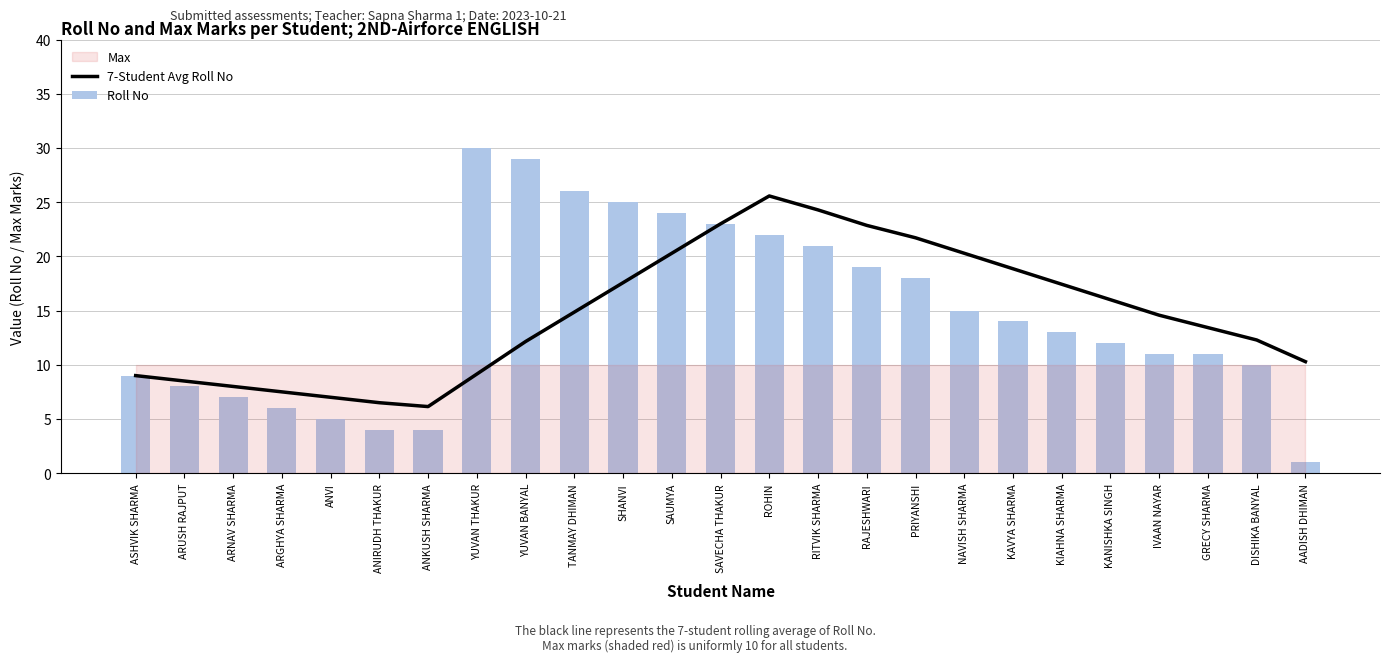

What is the label of the 20th bar from the right?

ANIRUDH THAKUR